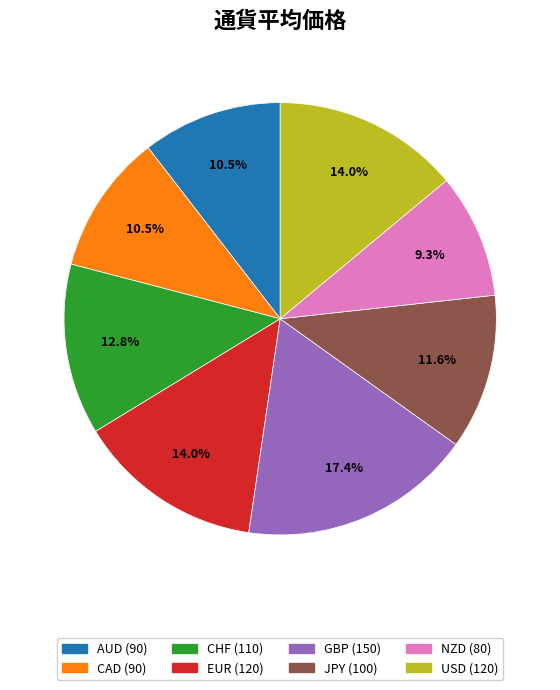

The USD slice represents 14% of the pie. True or false?

True